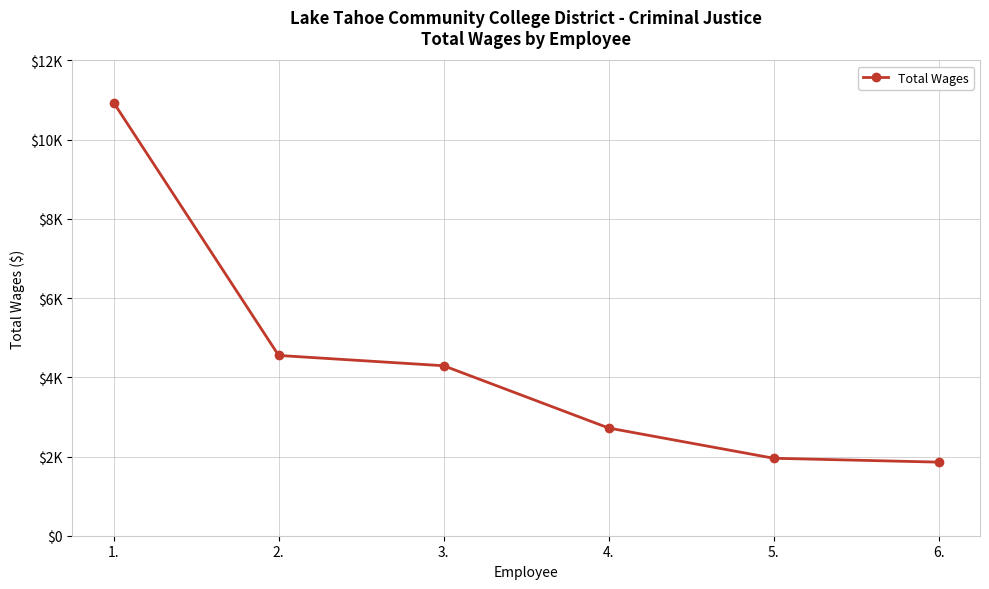

What position from the left is 3.?

3